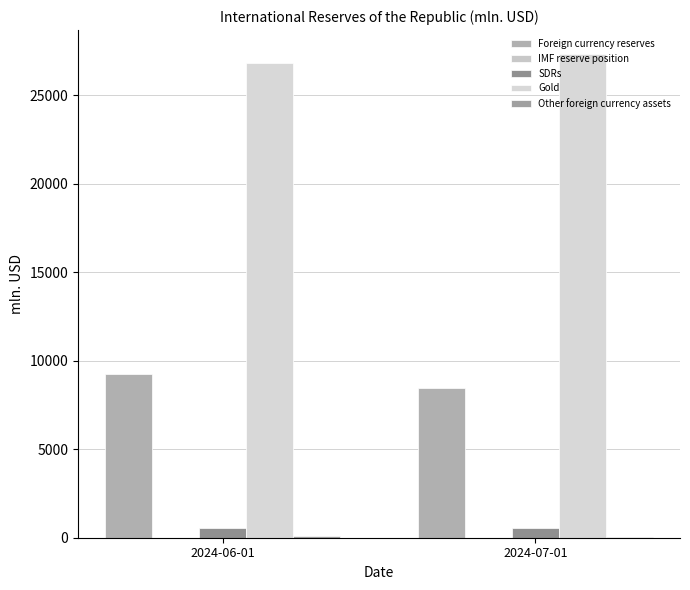

What position from the left is 2024-06-01?

1